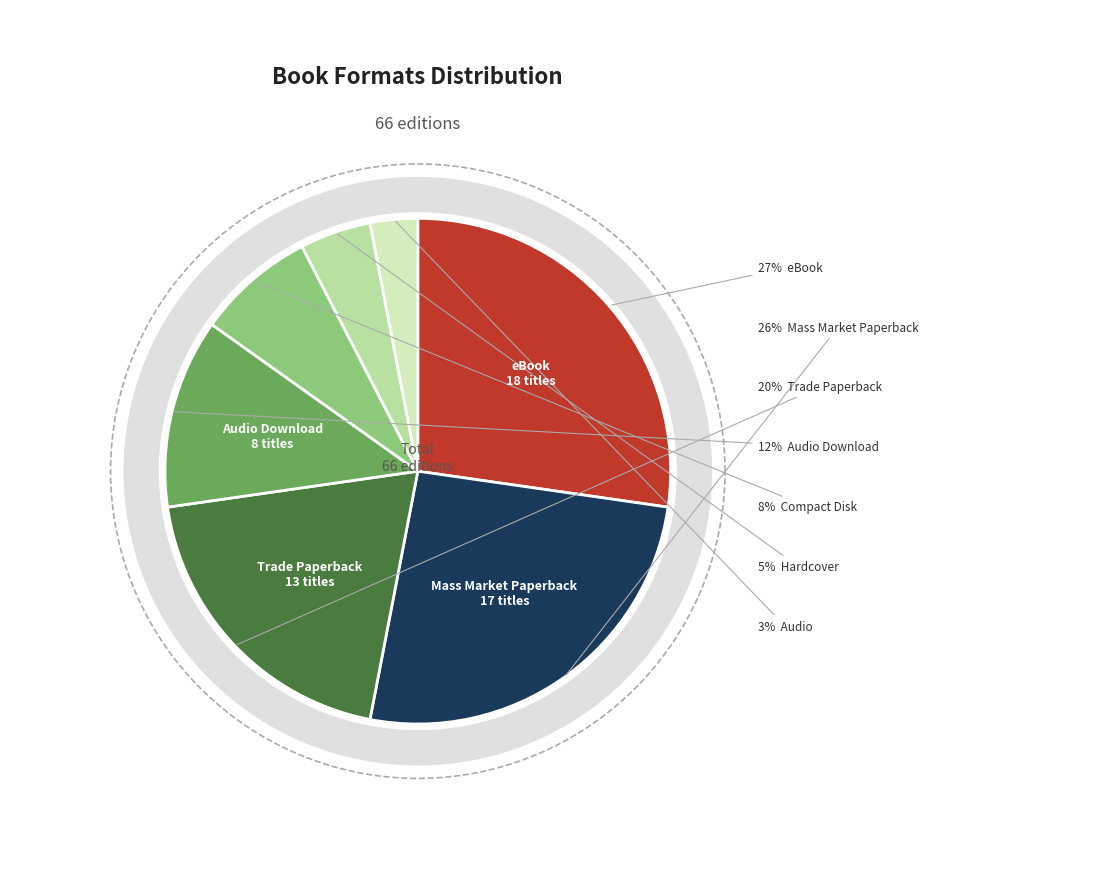

To the nearest percent, what is the average slice percentage?

14%